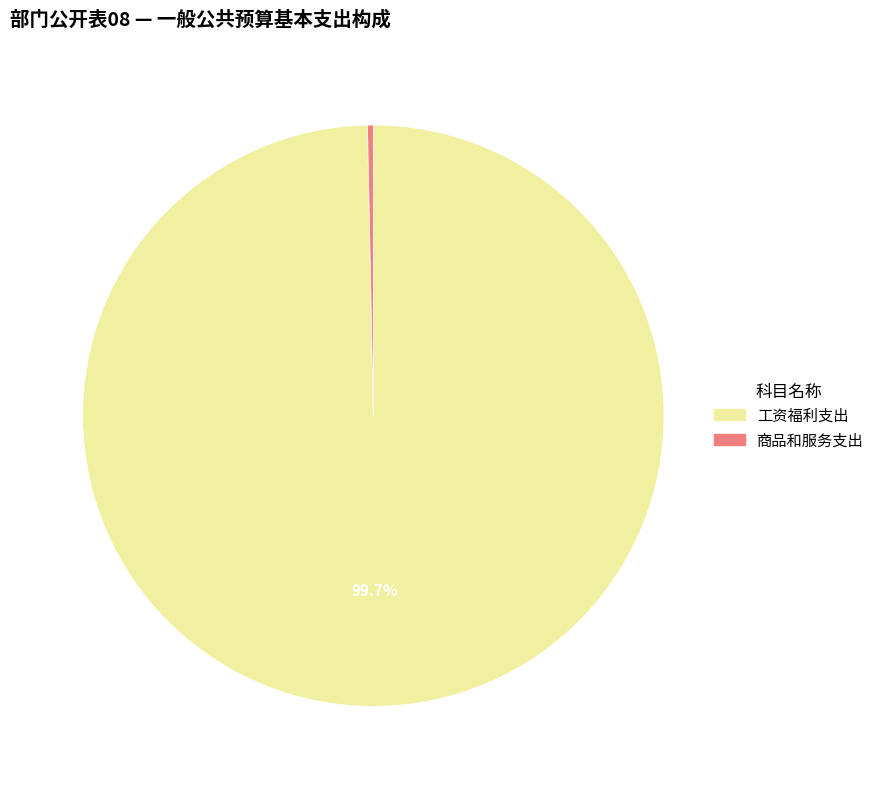

Is the sum of 商品和服务支出 and 工资福利支出 greater than half?

Yes